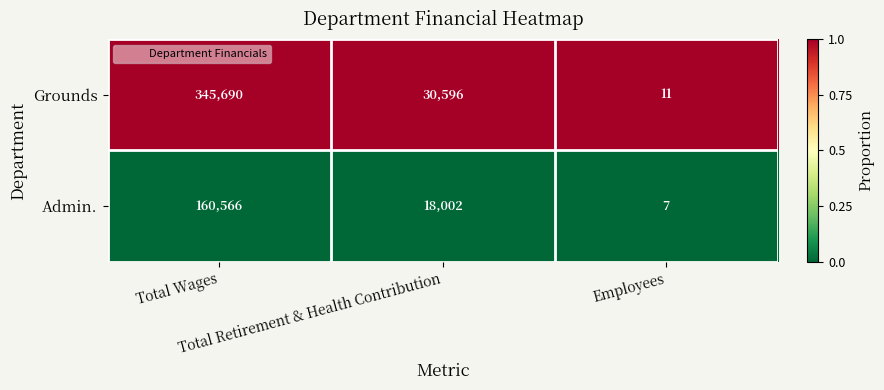

Which series has the largest total across all categories?

Grounds